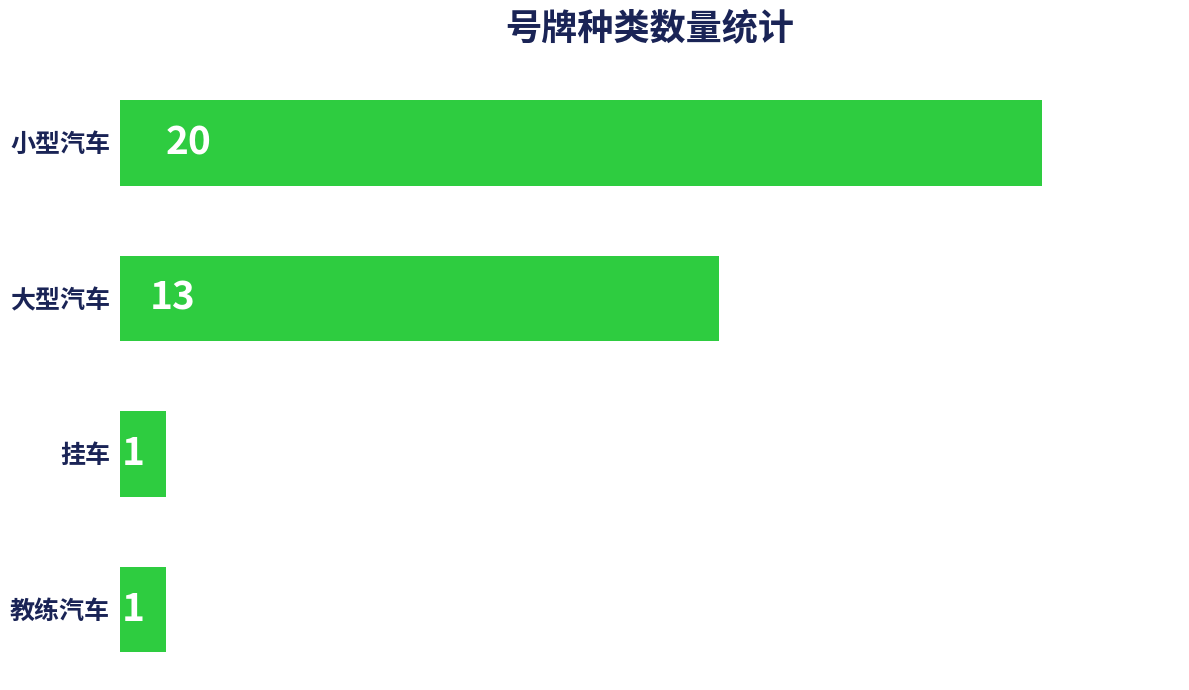

Count the values in the range 1 to 20.

4